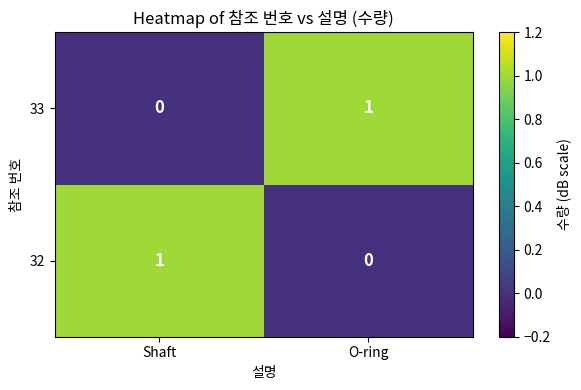

What is the spread (max minus min) of values at Shaft?

1